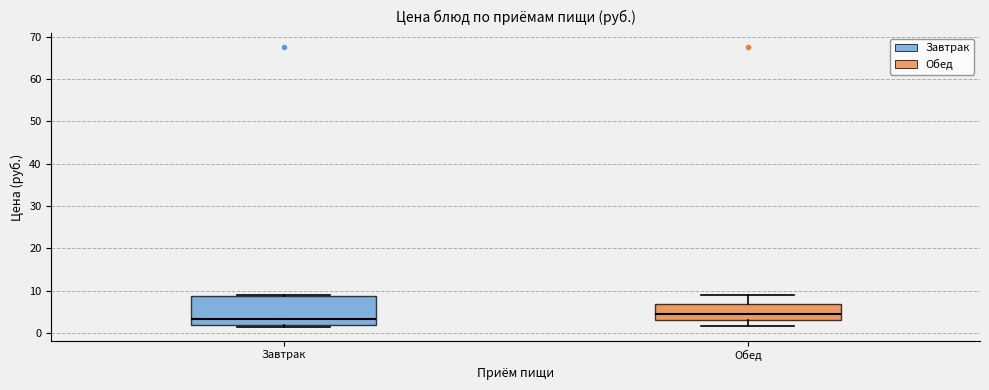

Reading left to right, transcribe this box plot: for each box, give where its median line is, the range the box spans, and where its two whiskers end, as read against the y-axis. The values are not printed on the chart, so give them approximately, as read against the axis.

Завтрак: median 3, box 2 to 9, whiskers 2 (just below the box's lower edge) to 9 (just above the box's upper edge)
Обед: median 5, box 3 to 7, whiskers 2 to 9